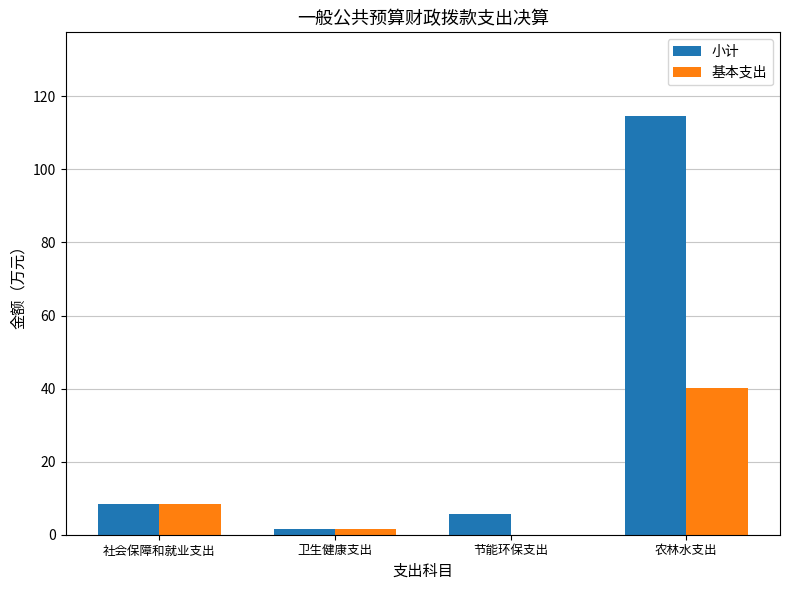

The 小计 series shows 178.1 at 农林水支出. True or false?

False